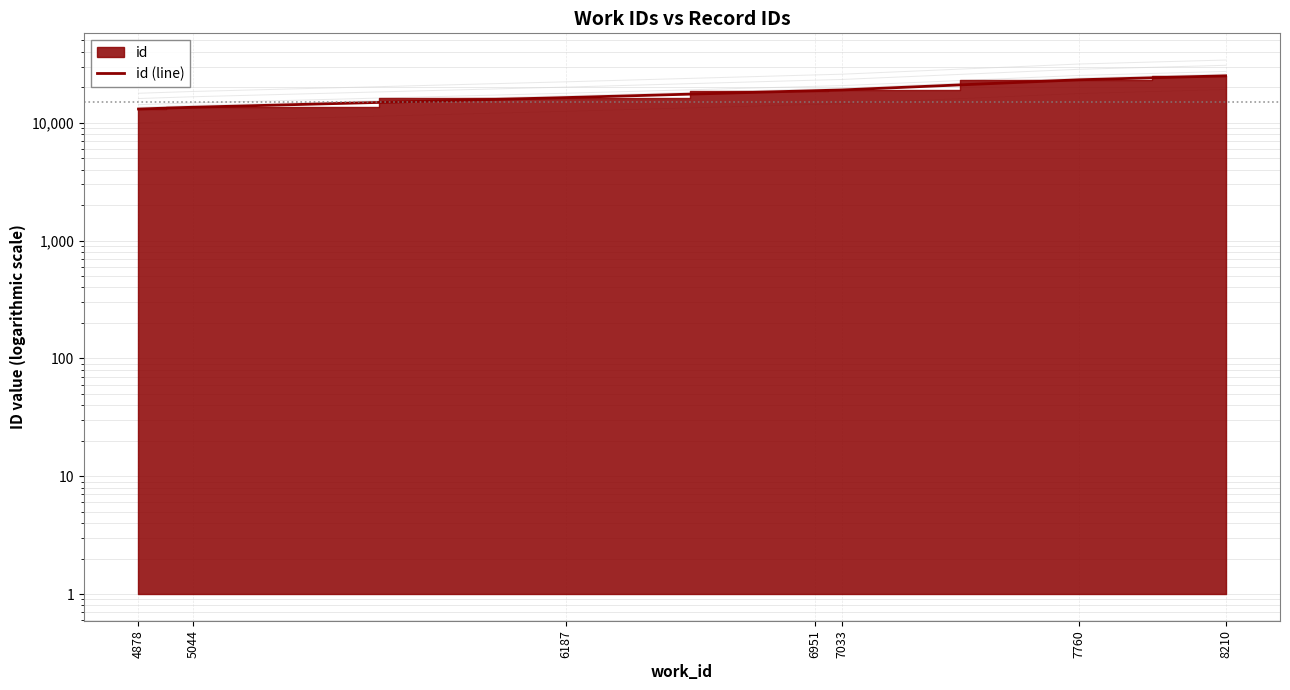

List the labels in order of value, largest first.

8210, 7760, 7033, 6951, 6187, 5044, 4878